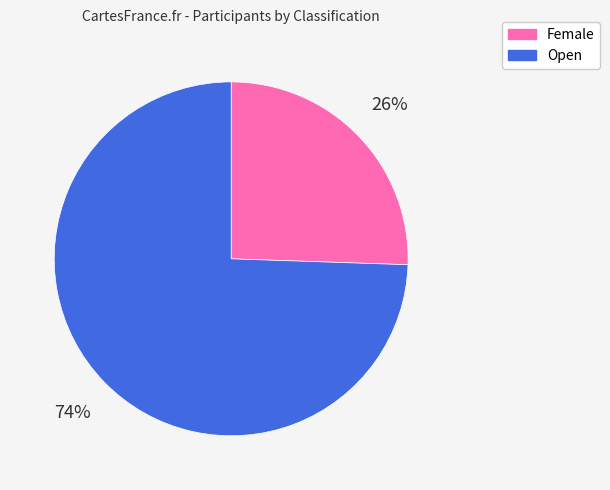

True or false: Open accounts for 66% of the total.

False